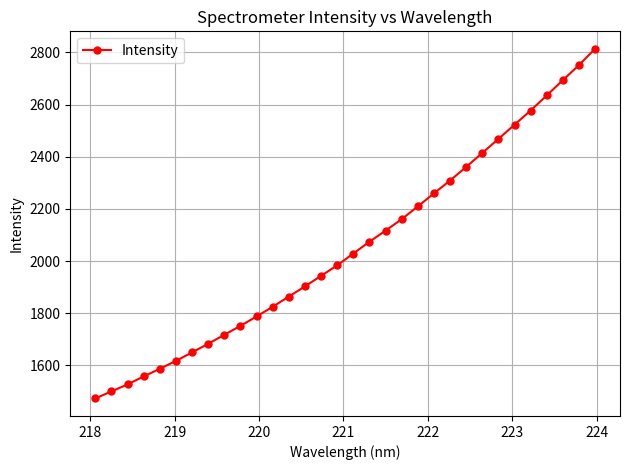

What is the sum of all values?

65763.0